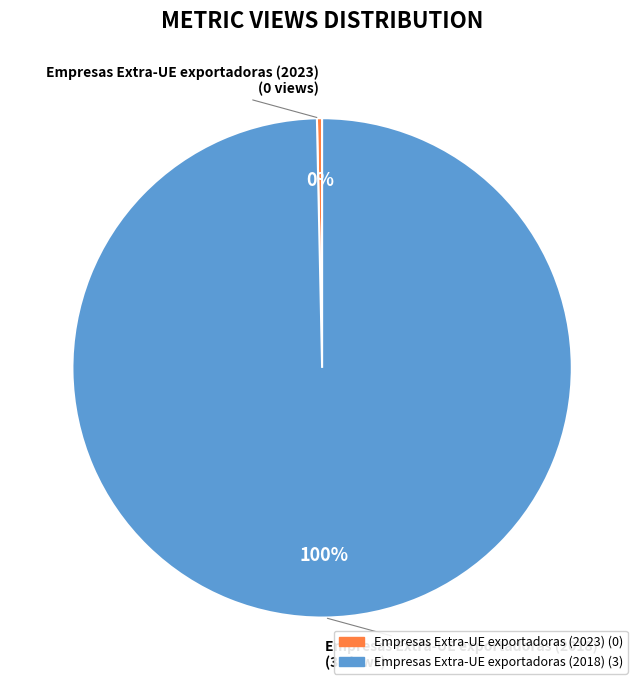

Which has a higher value, Empresas Extra-UE exportadoras (2018) or Empresas Extra-UE exportadoras (2023)?

Empresas Extra-UE exportadoras (2018)